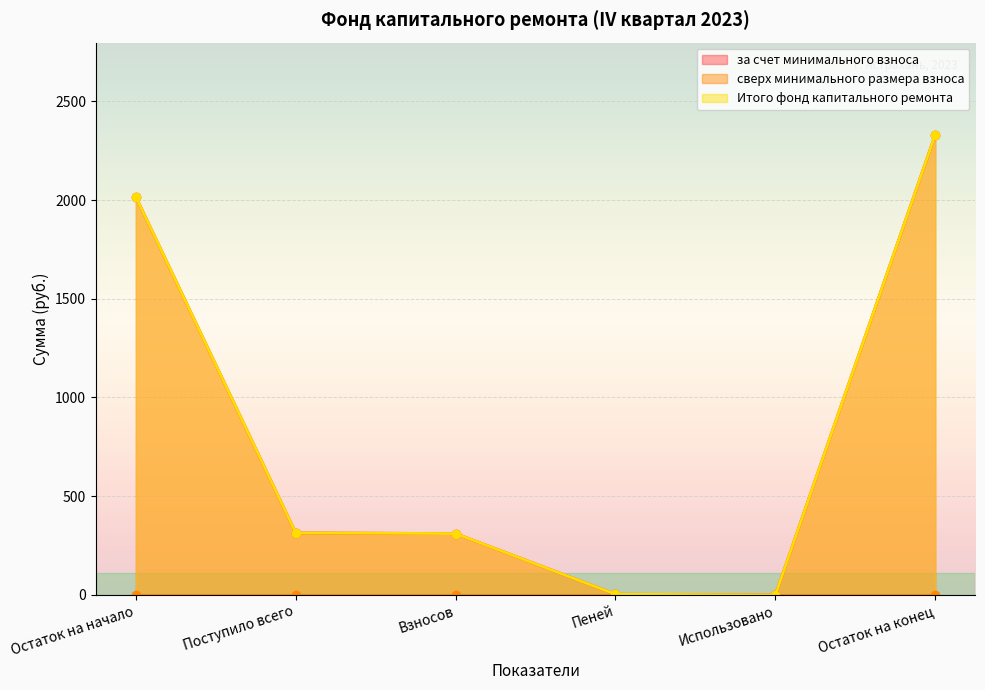

The за счет минимального взноса series shows 4132.4 at Остаток на конец. True or false?

False